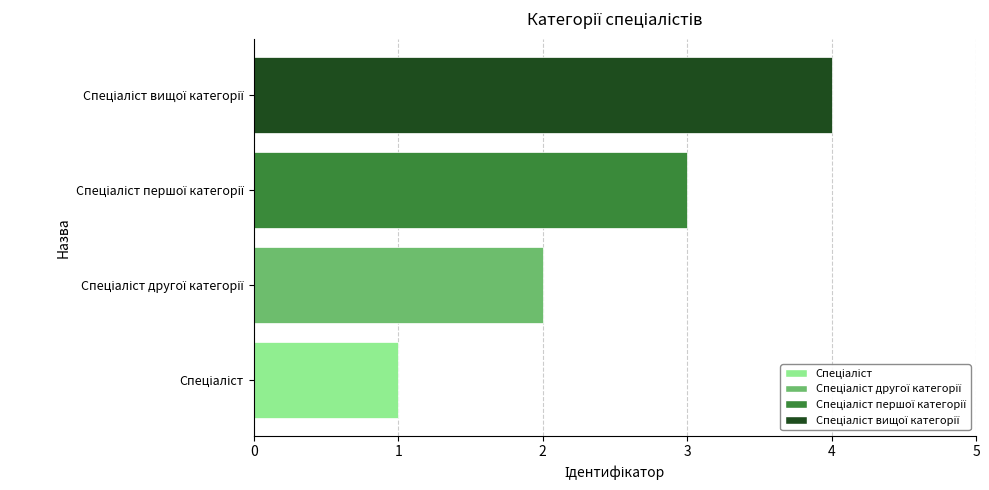

How many bars are there in total?

4